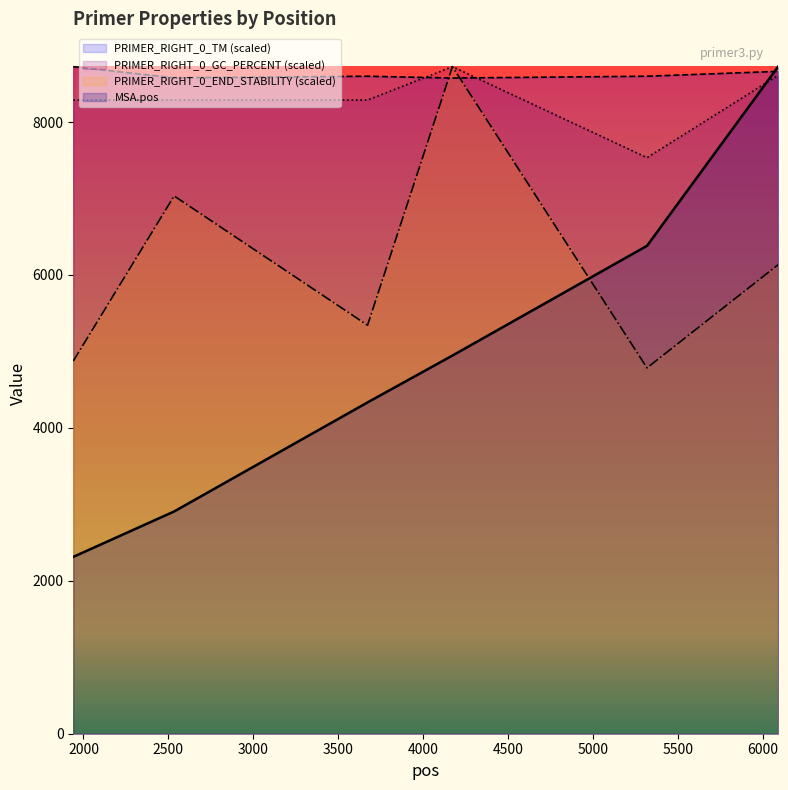

What are all the series names shown in the legend?

PRIMER_RIGHT_0_TM (scaled), PRIMER_RIGHT_0_GC_PERCENT (scaled), PRIMER_RIGHT_0_END_STABILITY (scaled), MSA.pos